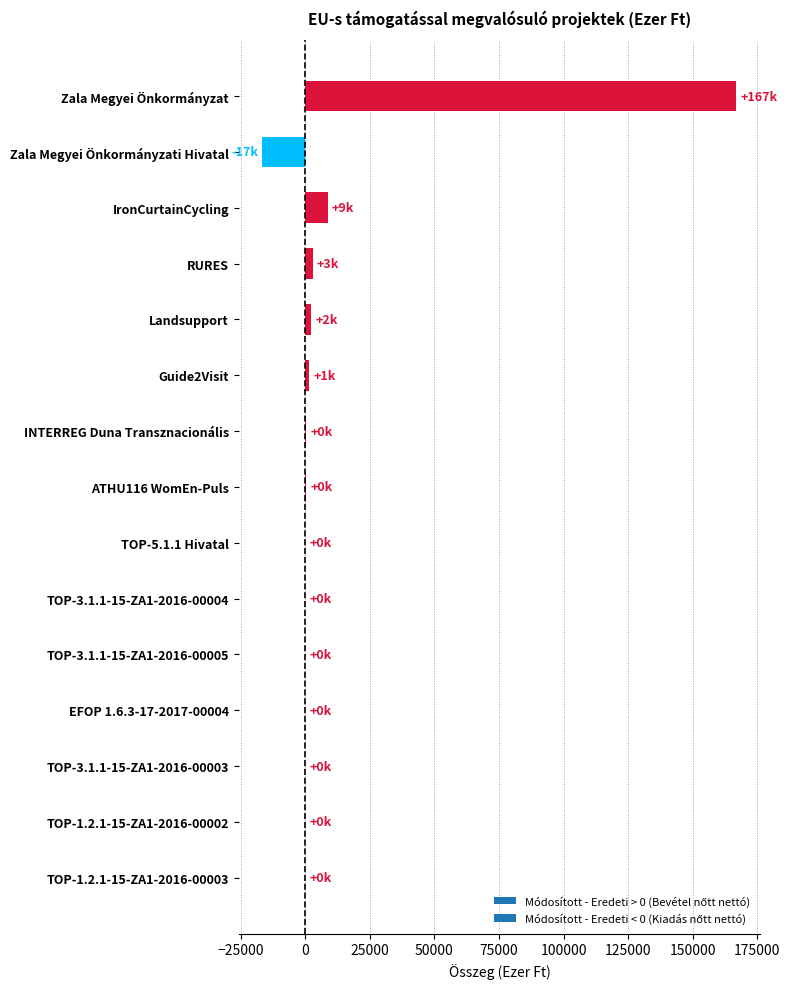

What is the greatest value displayed?

166890